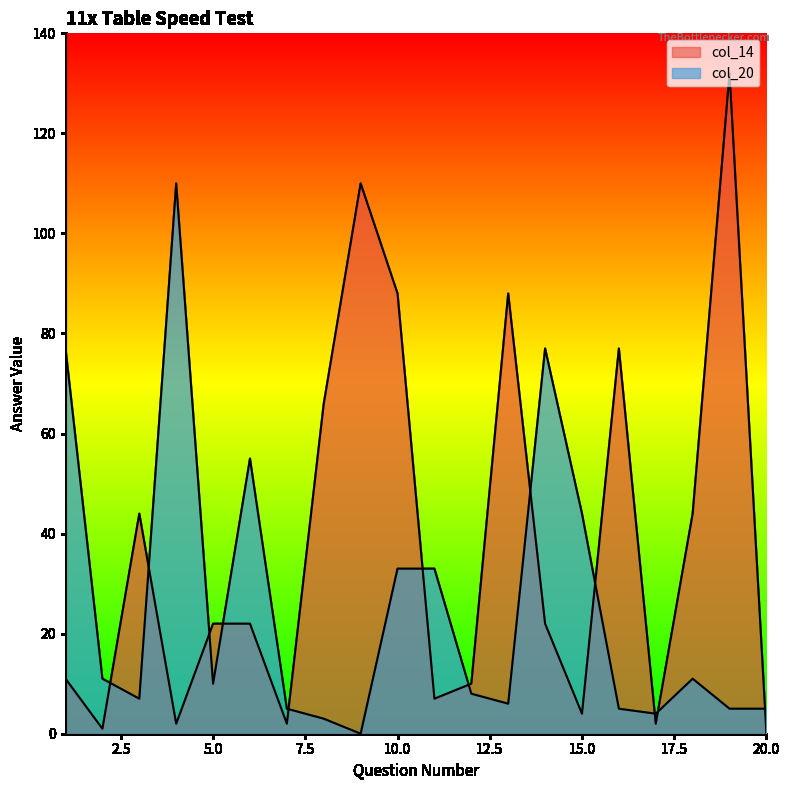

Which series has the largest total across all categories?

col_14